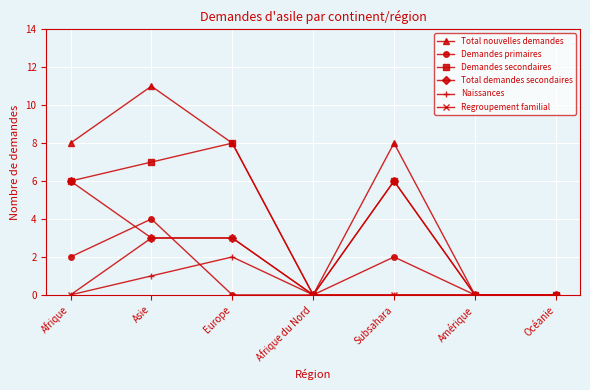

At how many categories does at least one series exceed 3?

4